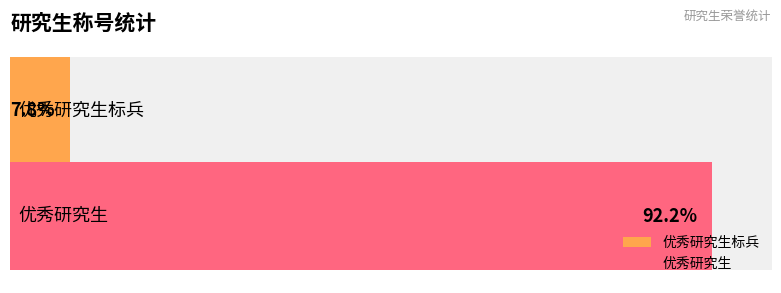

True or false: the data shows 7 at 优秀研究生标兵.

False